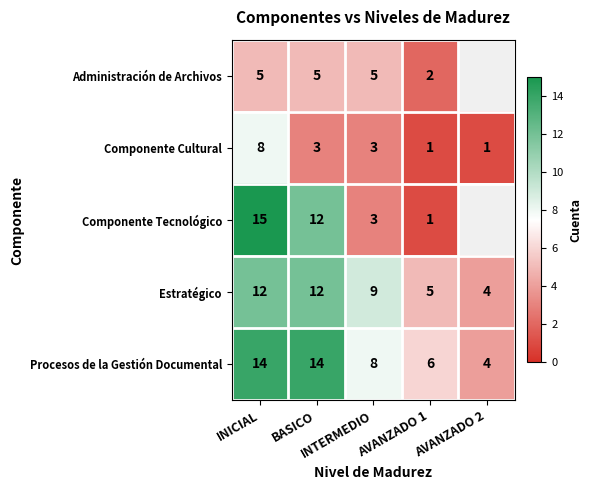

What is the difference between the maximum and minimum values in the Procesos de la Gestión Documental series?

10